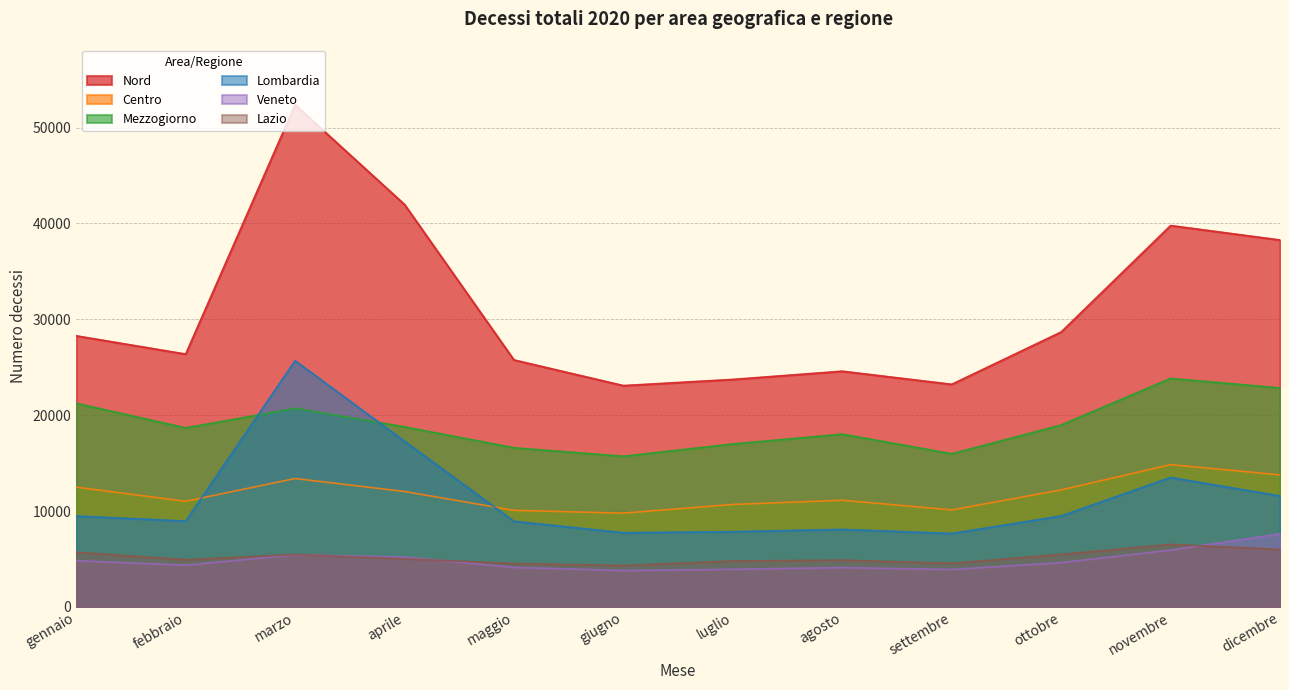

True or false: Nord and Veneto cross at least once.

False